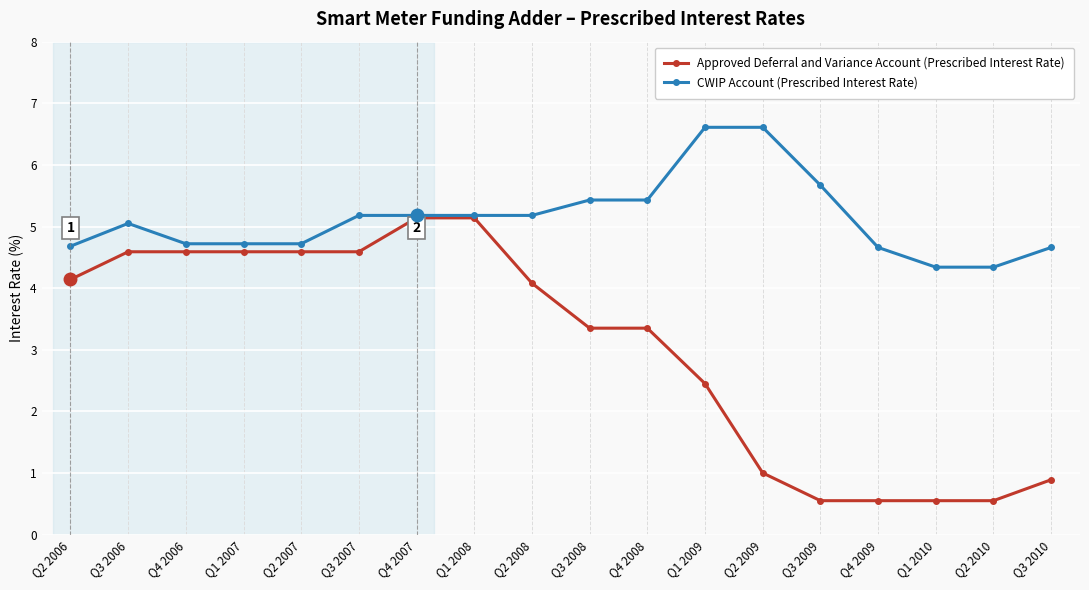

At which category does CWIP Account (Prescribed Interest Rate) reach its first local peak?

Q3 2006